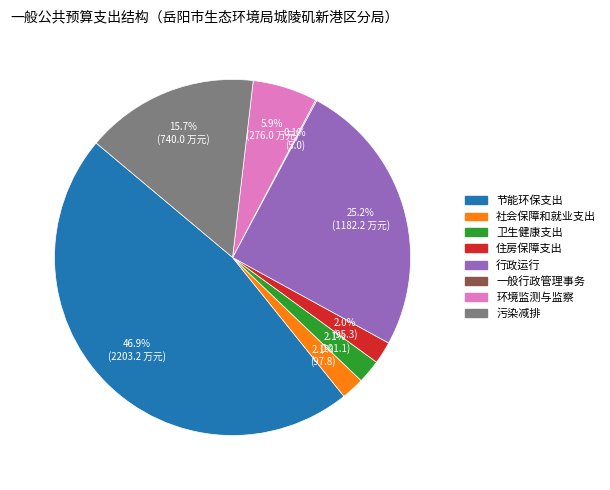

What is the largest slice in the pie chart?

节能环保支出